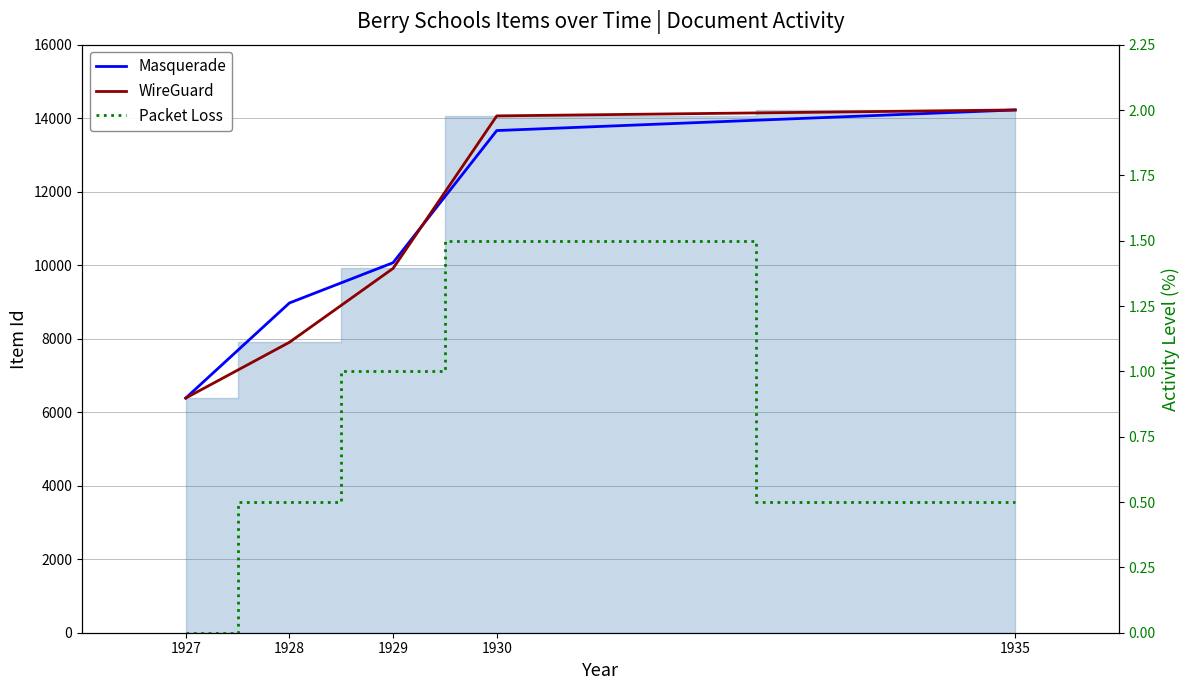

True or false: Packet Loss and WireGuard cross at least once.

False